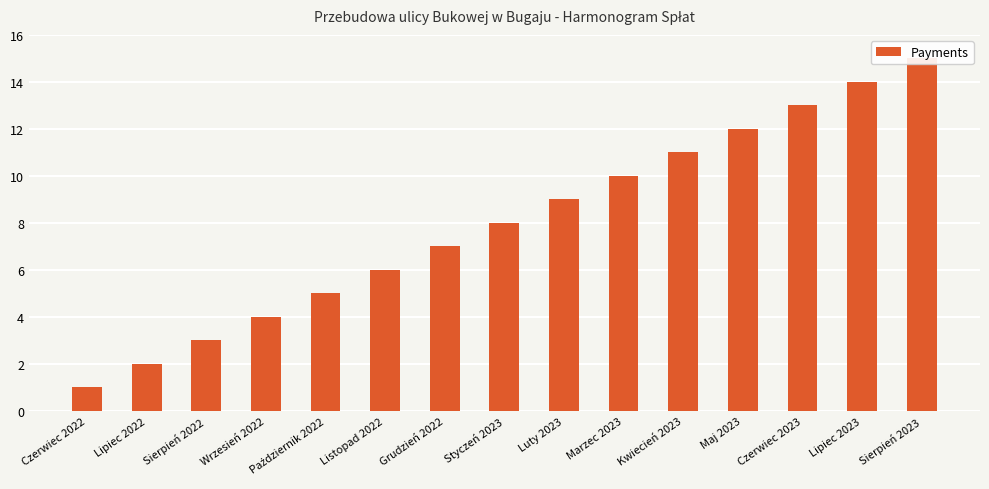

Reading right to left, extract all data points from this chart.

Sierpień 2023=15	Lipiec 2023=14	Czerwiec 2023=13	Maj 2023=12	Kwiecień 2023=11	Marzec 2023=10	Luty 2023=9	Styczeń 2023=8	Grudzień 2022=7	Listopad 2022=6	Październik 2022=5	Wrzesień 2022=4	Sierpień 2022=3	Lipiec 2022=2	Czerwiec 2022=1